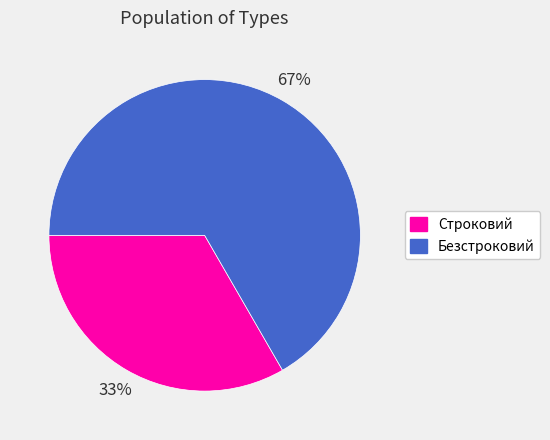

Count the number of slices in the pie.

2